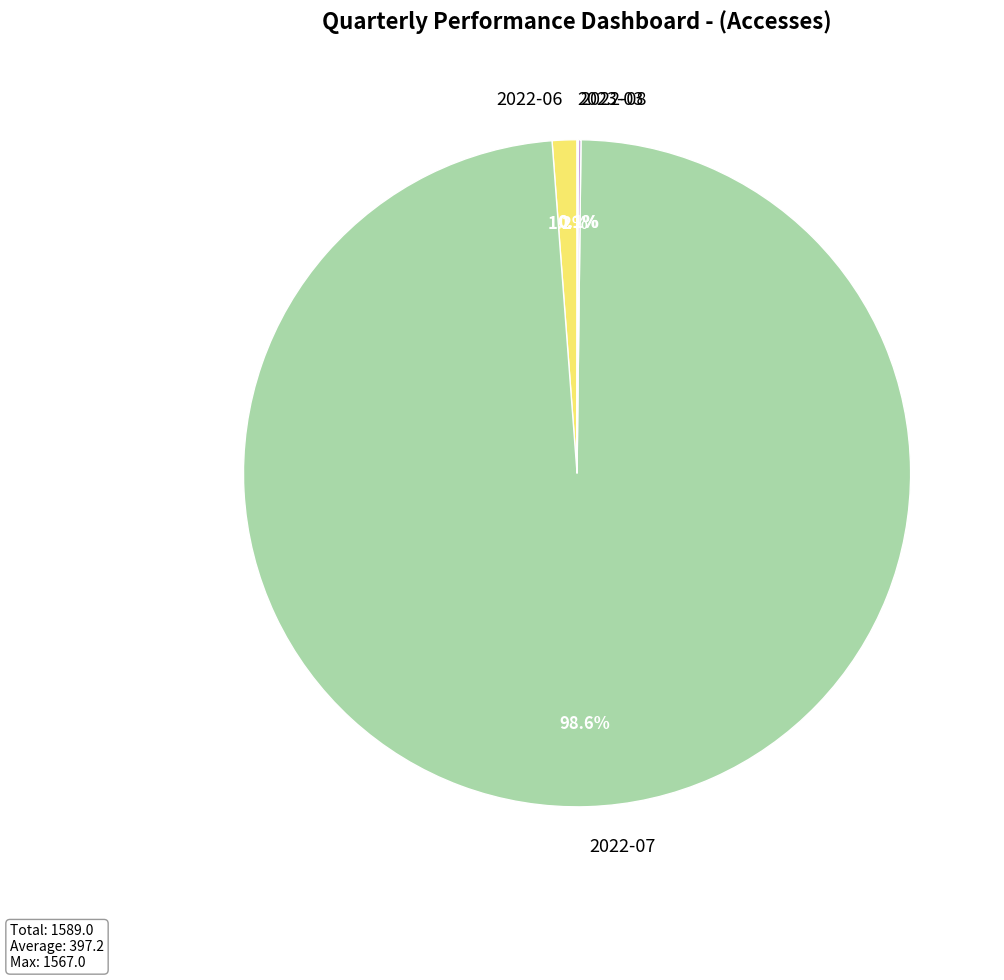

To the nearest percent, what percentage of the pie is 2022-06?

1%